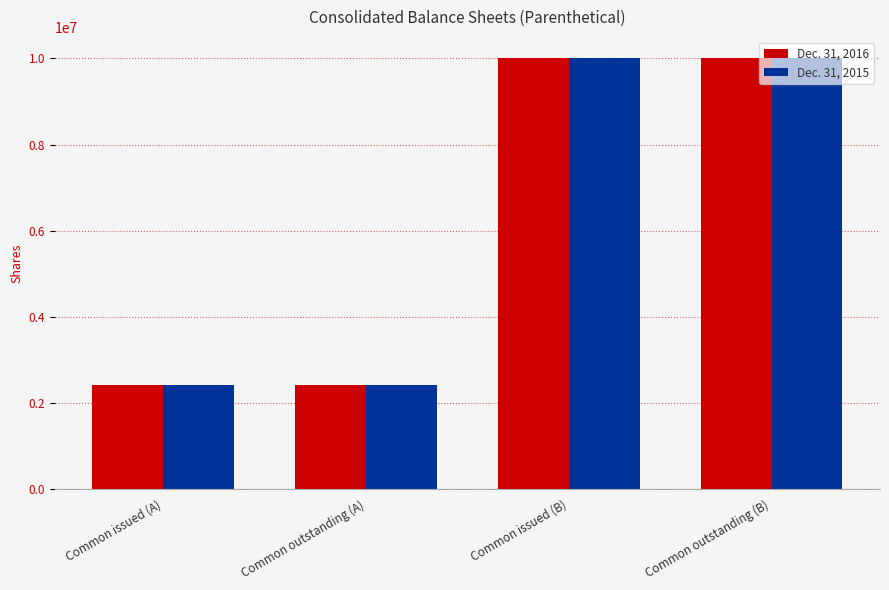

What is the difference between the maximum and minimum values in the Dec. 31, 2016 series?

7580893